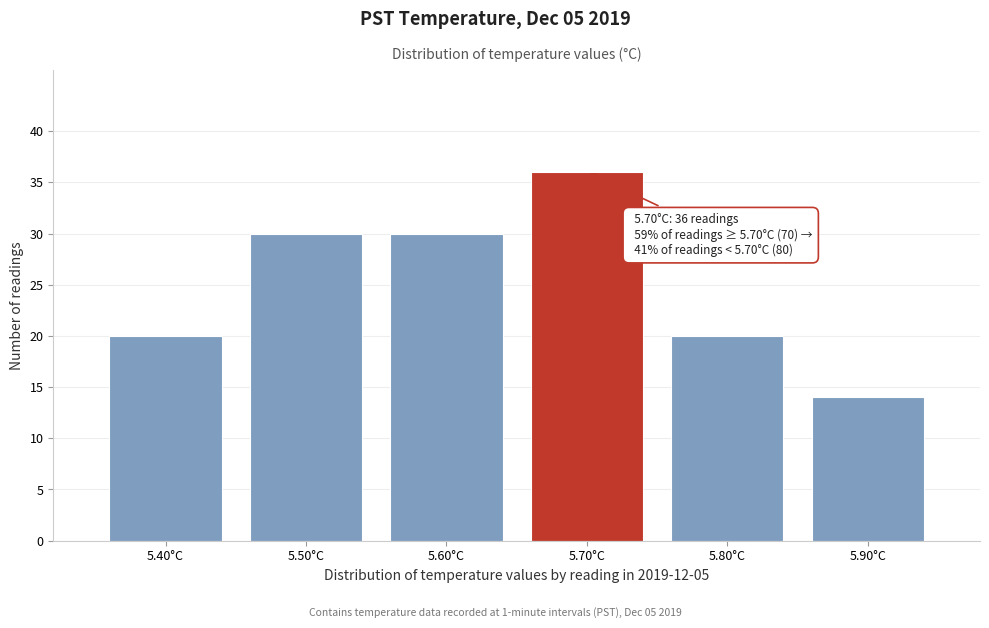

Reading left to right, extract all data points from this chart.

20	30	30	36	20	14